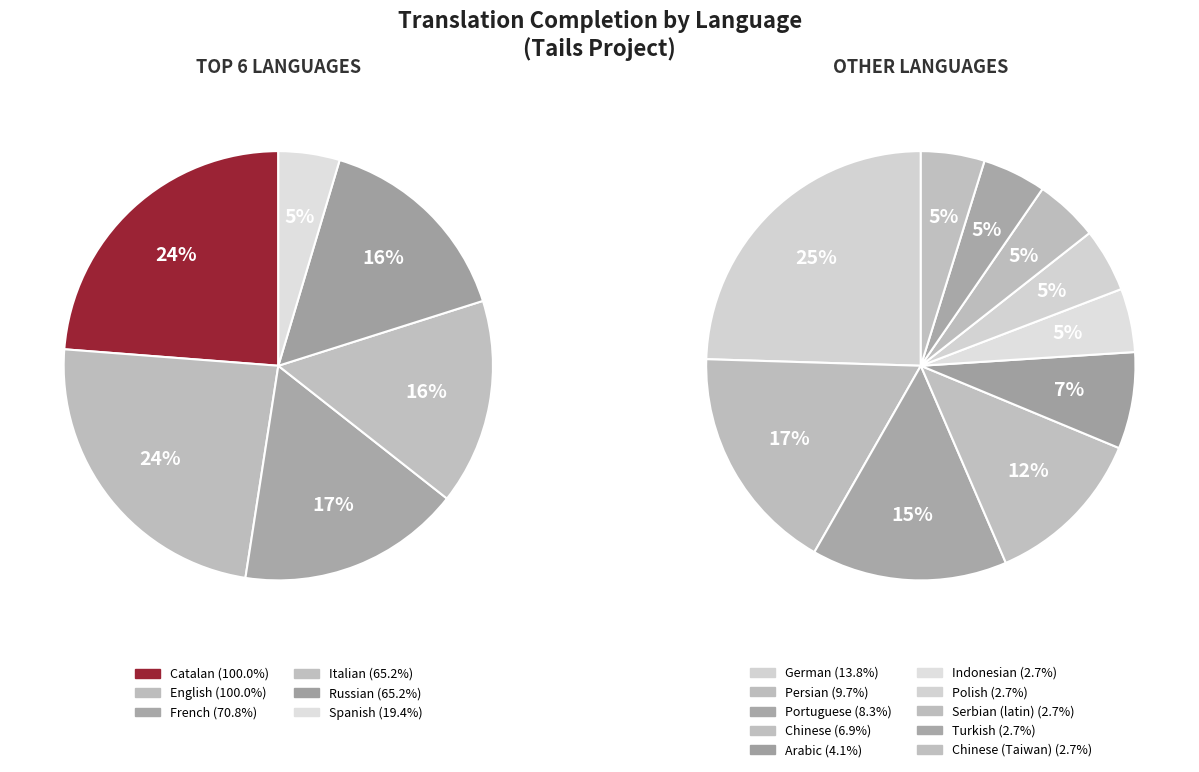

How many slices are in this pie chart?

16